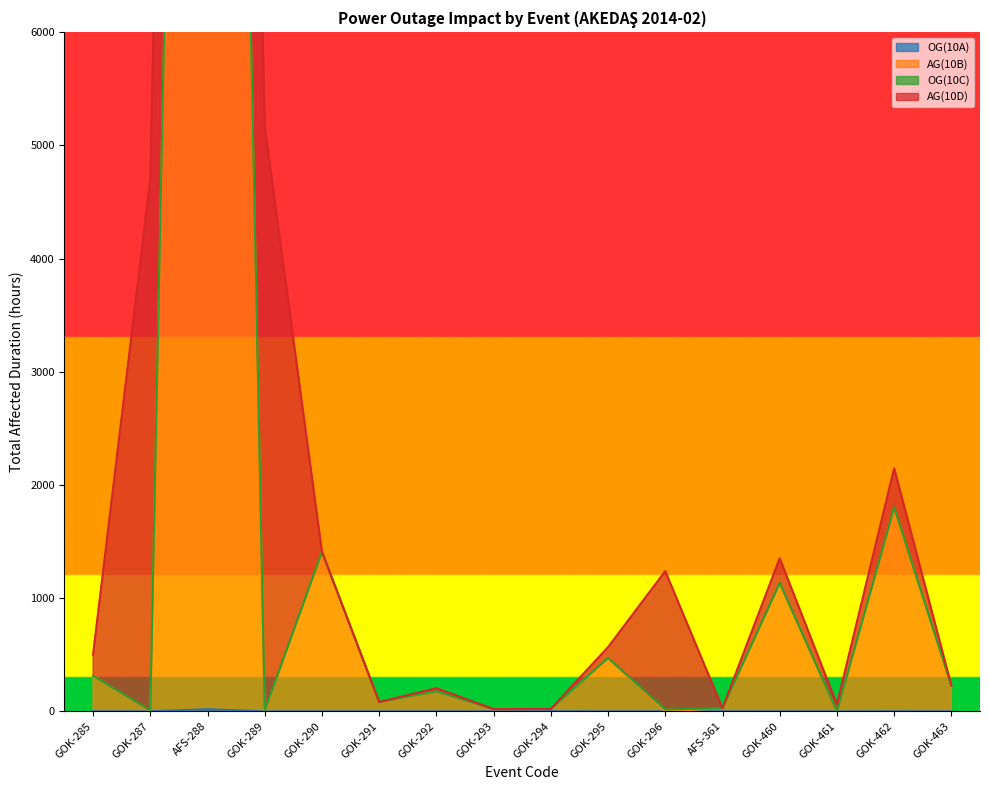

The OG(10A) series shows 0.0 at GOK-461. True or false?

True